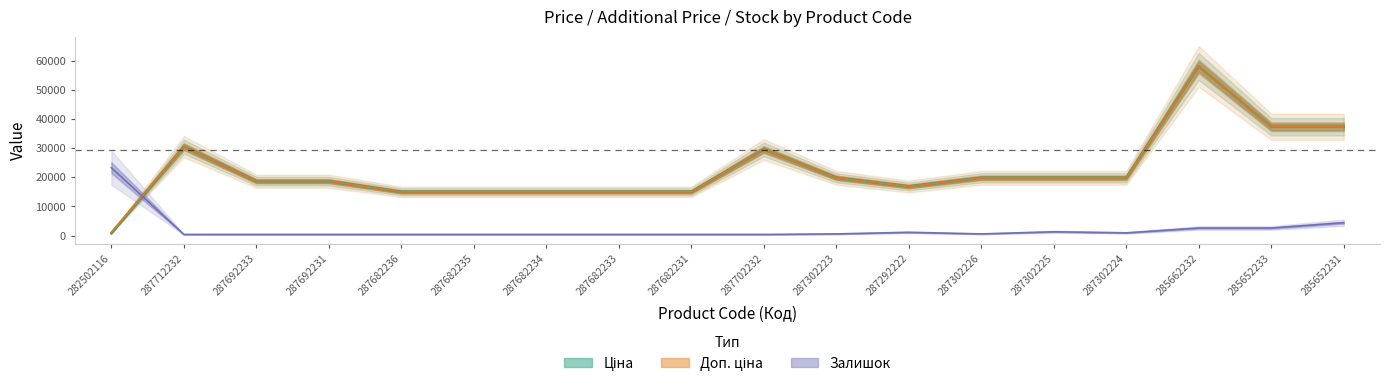

Reading left to right, transcribe all the data shown in this chart.

Ціна: 282502116=813.0	287712232=30512.3	287692233=18671.5	287692231=18671.5	287682236=15019.2	287682235=15019.2	287682234=15019.2	287682233=15019.2	287682231=15019.2	287702232=29548.9	287302223=19831.1	287292222=16863.2	287302226=19831.1	287302225=19831.1	287302224=19831.1	285662232=58037.0	285652233=37343.0	285652231=37343.0
Доп. ціна: 282502116=1101.8	287712232=30512.3	287692233=18671.5	287692231=18671.5	287682236=15019.2	287682235=15019.2	287682234=15019.2	287682233=15019.2	287682231=15019.2	287702232=29548.9	287302223=19831.1	287292222=16863.2	287302226=19831.1	287302225=19831.1	287302224=19831.1	285662232=58037.0	285652233=37343.0	285652231=37343.0
Залишок: 282502116=23296.1	287712232=406.5	287692233=406.5	287692231=406.5	287682236=406.5	287682235=406.5	287682234=406.5	287682233=406.5	287682231=406.5	287702232=406.5	287302223=589.6	287292222=1139.0	287302226=589.6	287302225=1322.1	287302224=955.9	285662232=2603.9	285652233=2603.9	285652231=4435.1